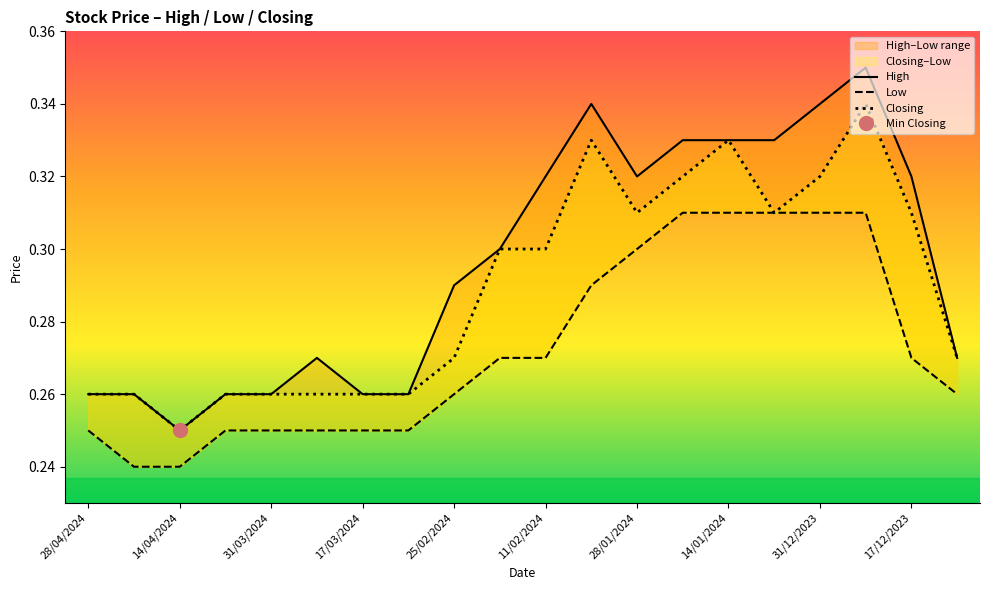

Which series has the largest range (max minus min)?

High